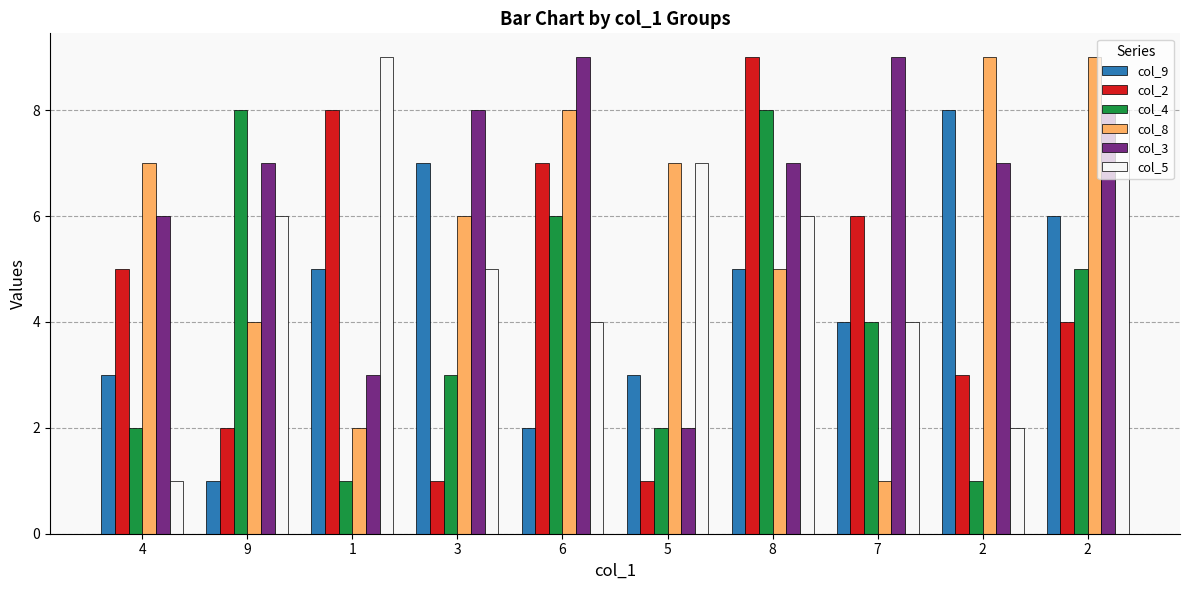

What is the difference between the col_3 values at 5 and 1?

1